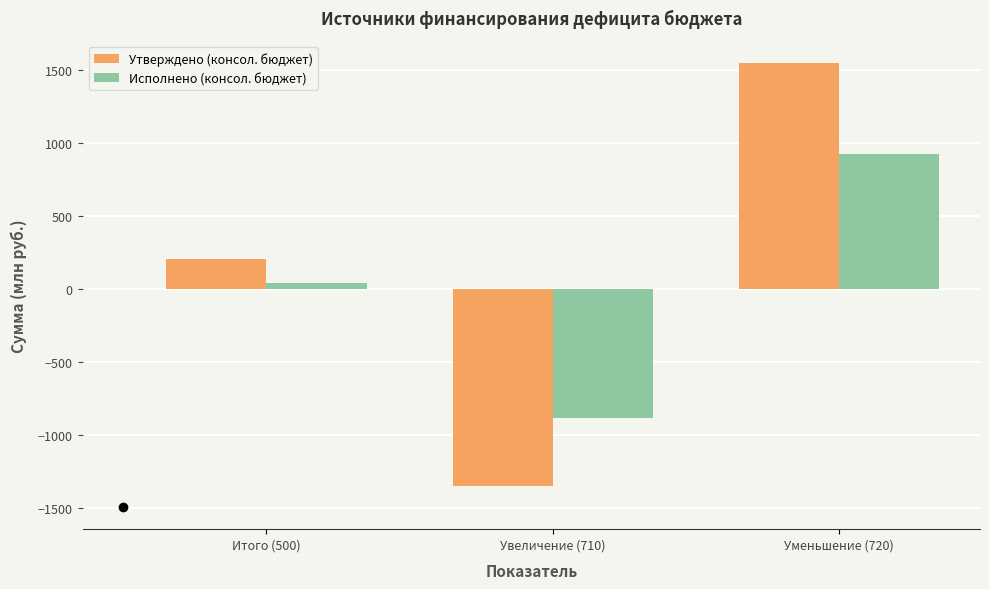

What is the label of the 2nd bar from the right?

Увеличение (710)